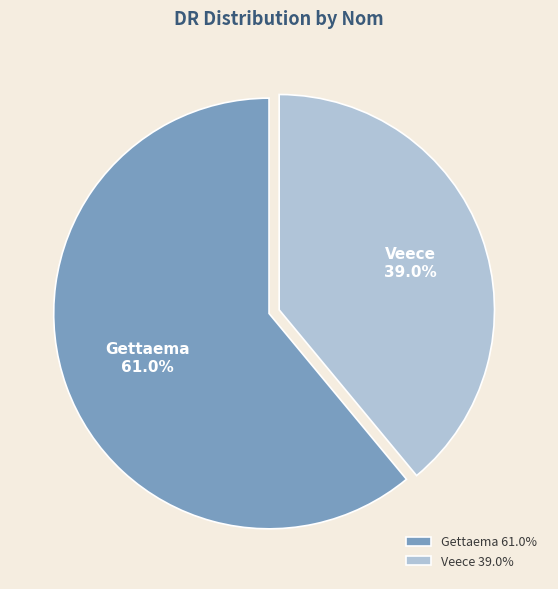

What is the majority slice?

Gettaema